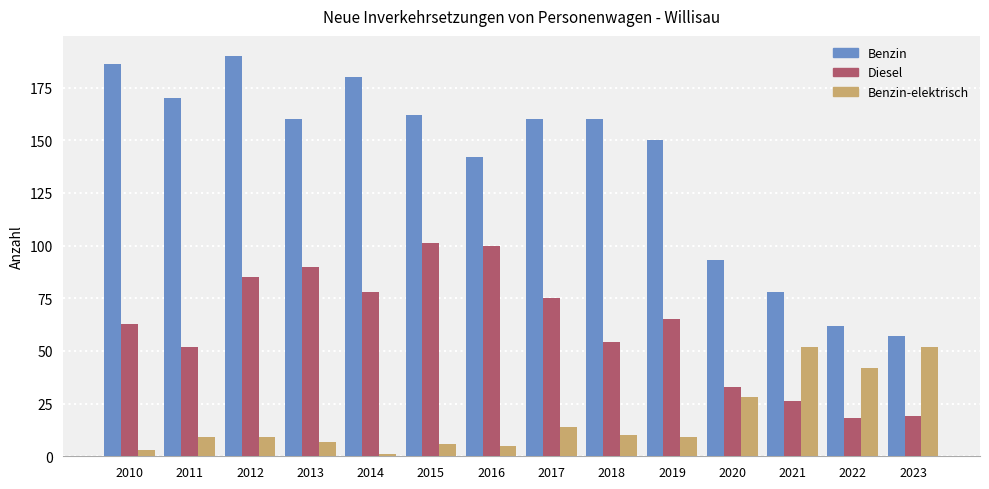

Which series has the widest spread of values?

Benzin